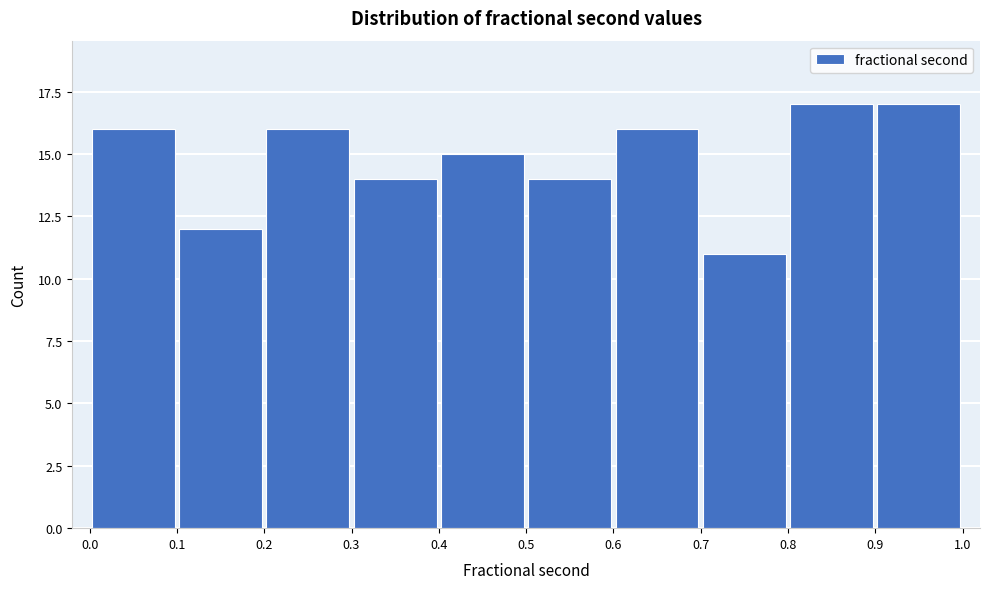

What is the height of the bar covering 0.0 to 0.1 on the x-axis? The values are not printed on the chart, so give them approximately, as read against the axis.

16